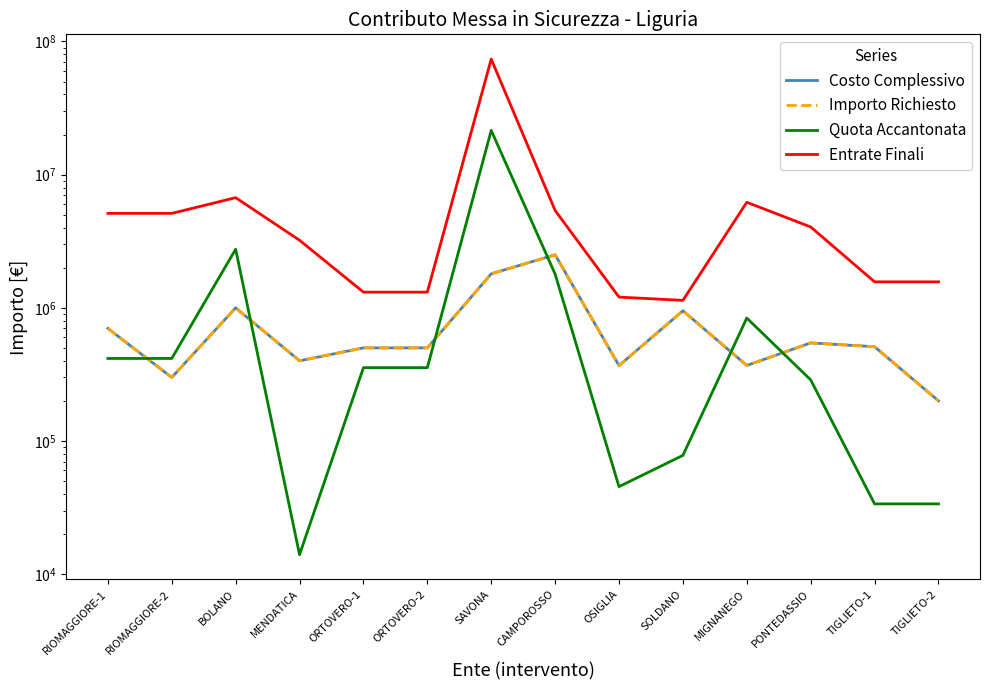

What is the difference between the maximum and minimum values in the Quota Accantonata series?

21470769.3